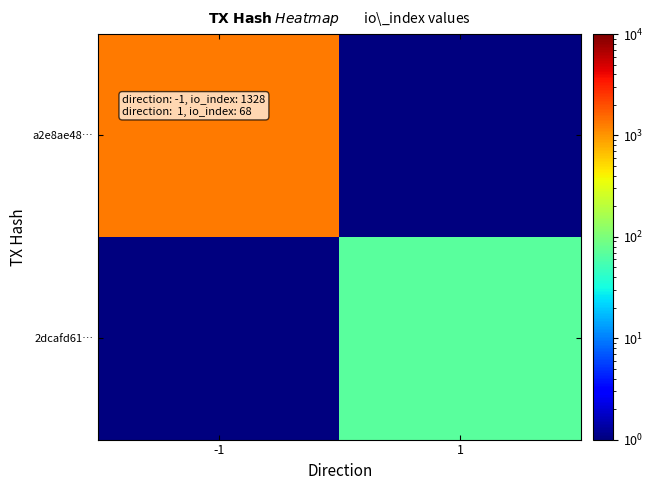

What is the total value across all series at 1?

68.5